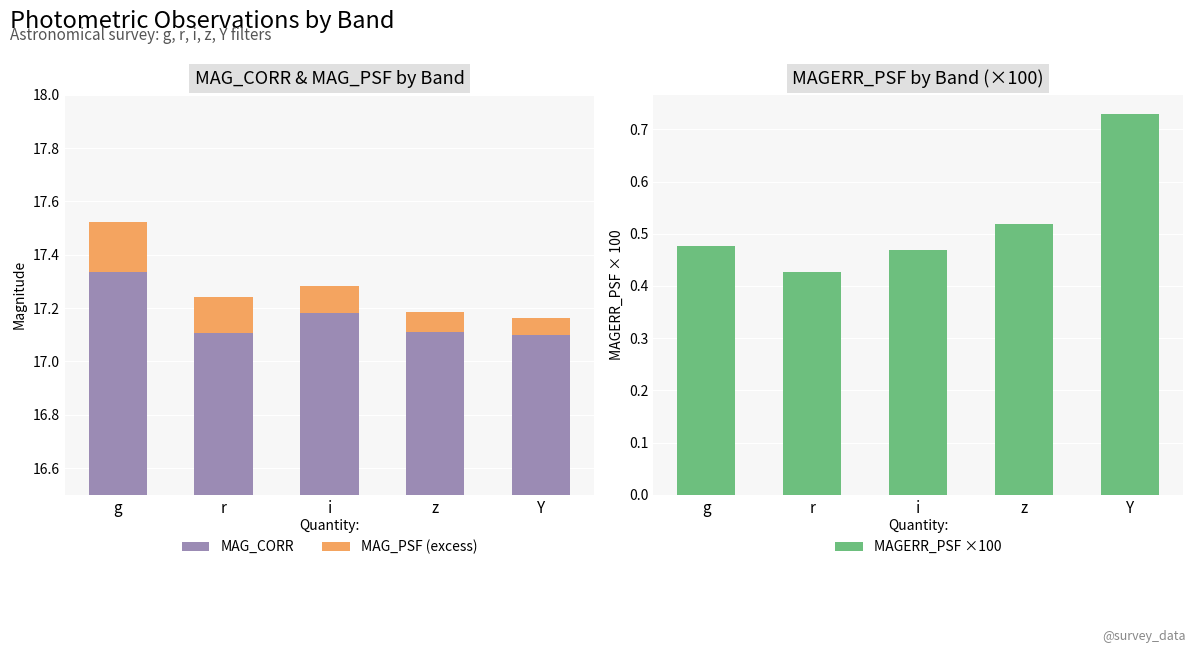

The MAG_CORR series shows 23.5 at g. True or false?

False